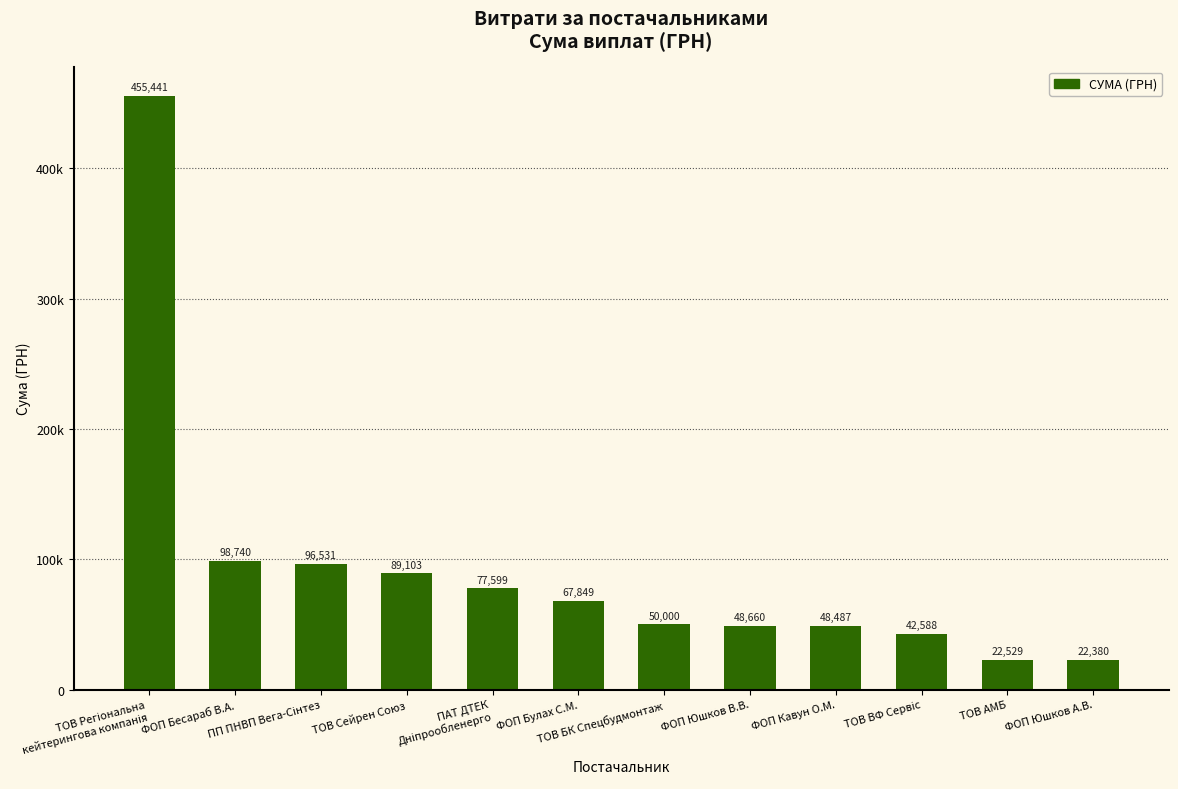

Are the bars horizontal?

No